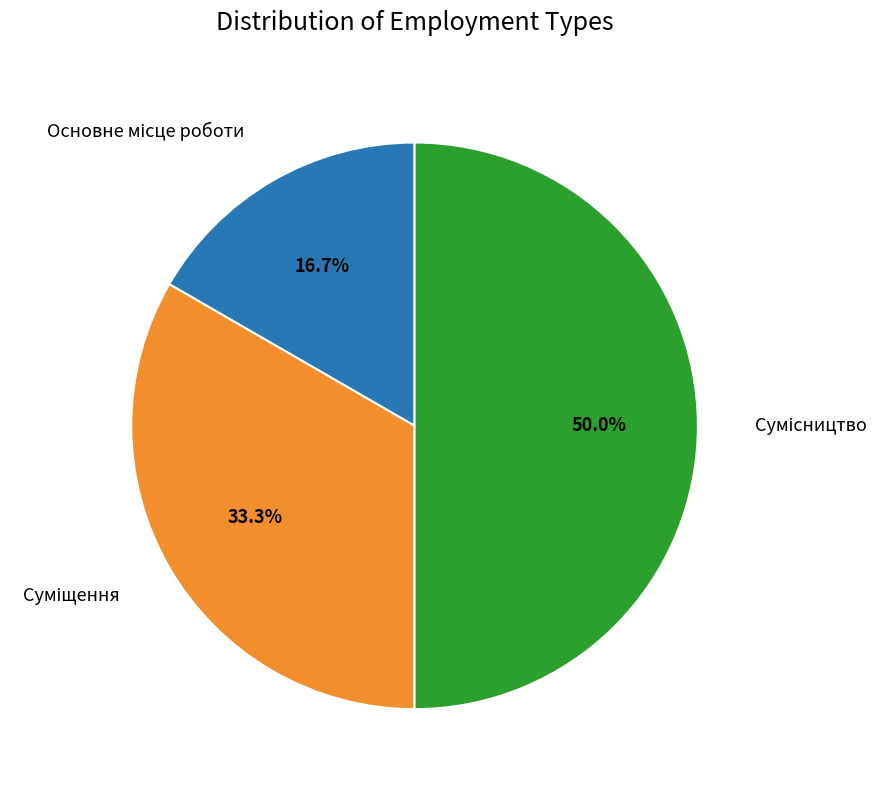

True or false: Сумісництво accounts for 50% of the total.

True